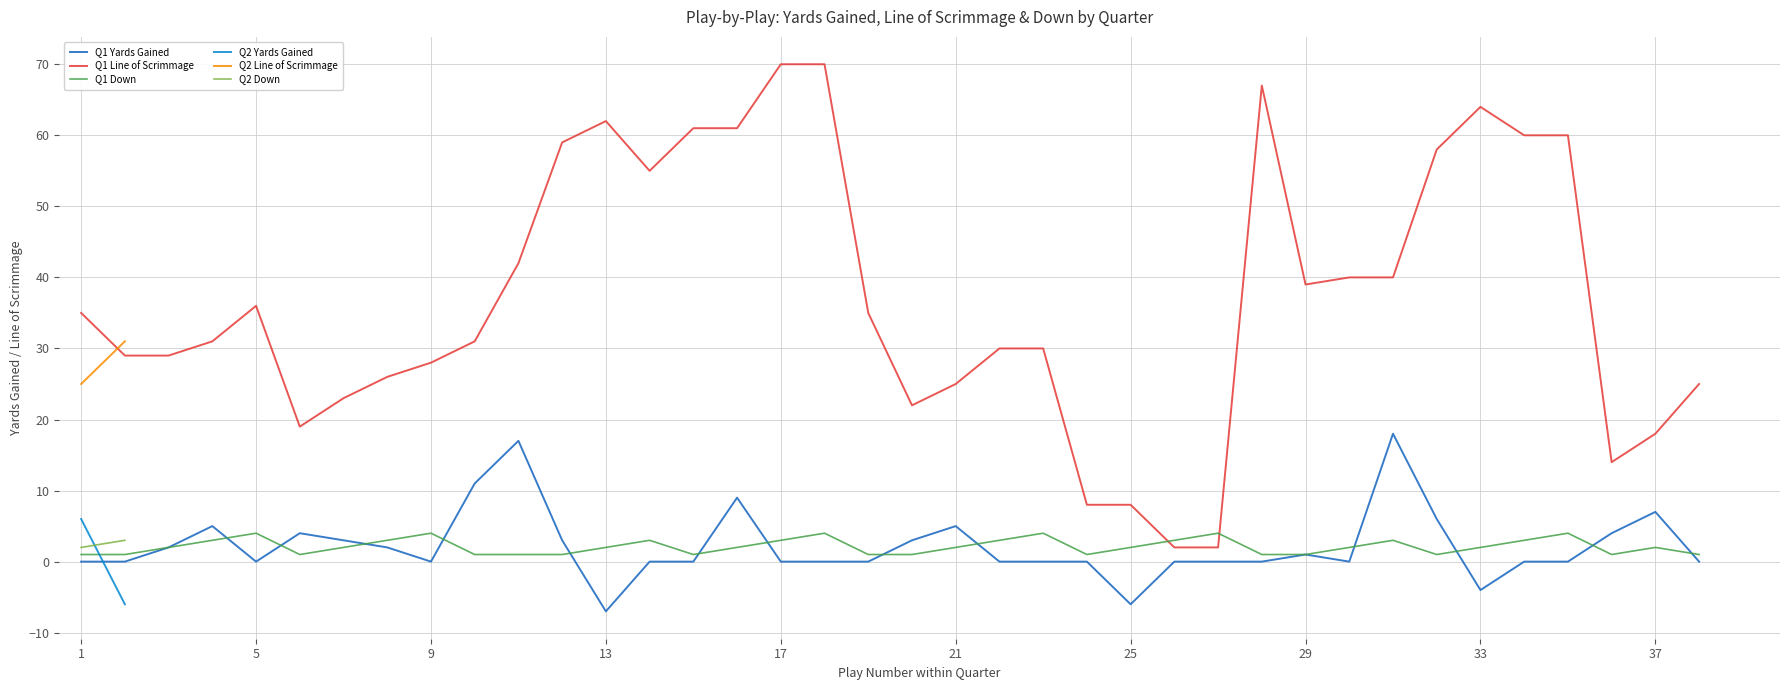

True or false: Q1 Down has a value of 2 at 37.

True